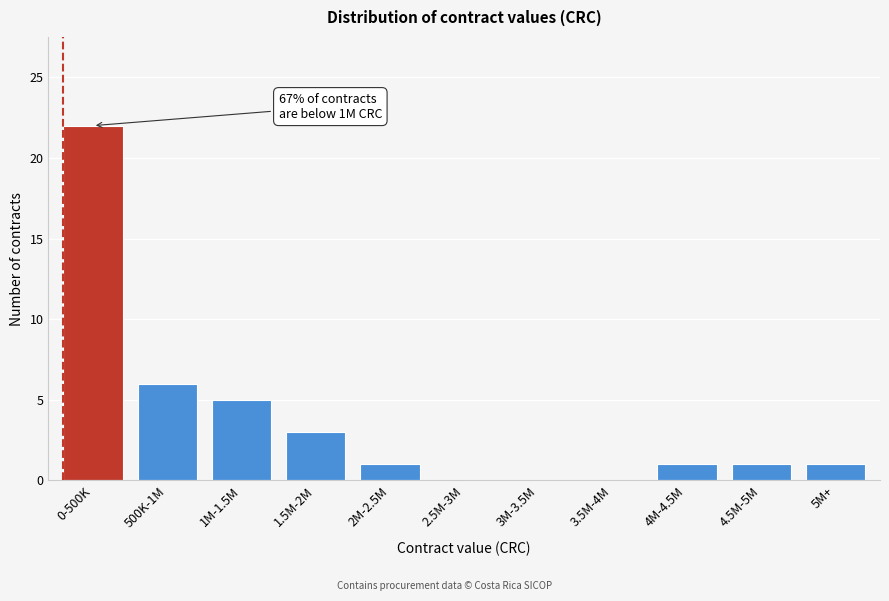

Reading left to right, list all the values displayed in this chart.

0-500K=22	500K-1M=6	1M-1.5M=5	1.5M-2M=3	2M-2.5M=1	2.5M-3M=0	3M-3.5M=0	3.5M-4M=0	4M-4.5M=1	4.5M-5M=1	5M+=1